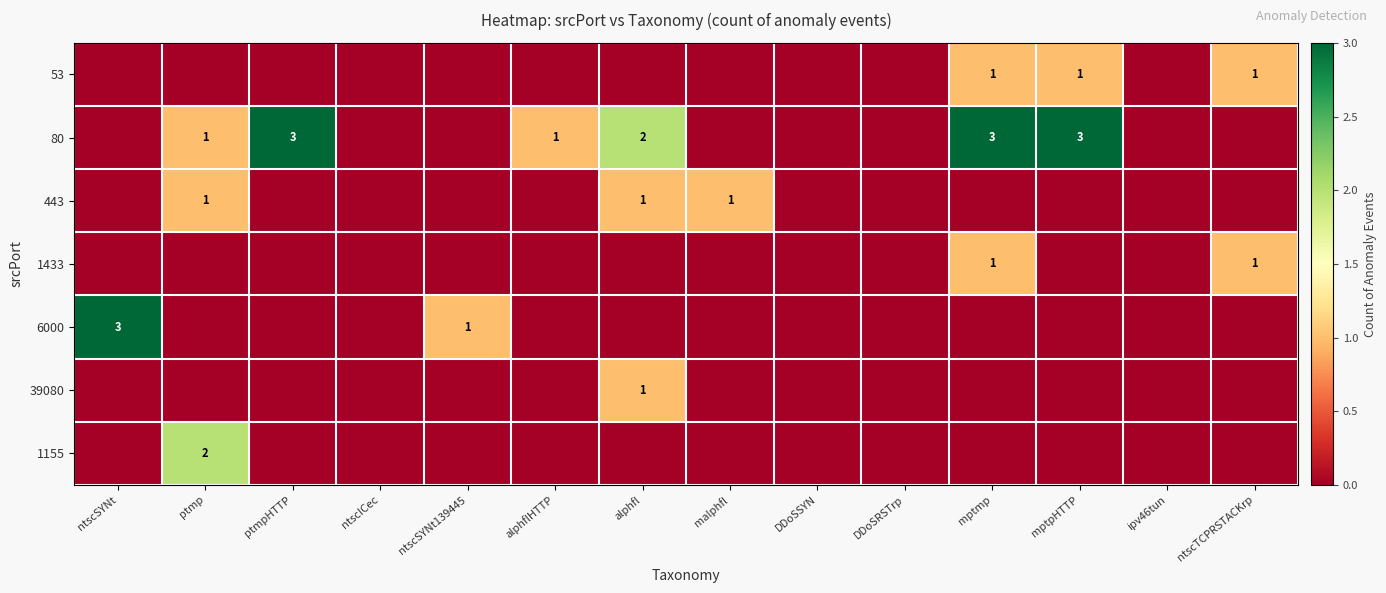

Is it true that 1155 equals 2 at ptmp?

True